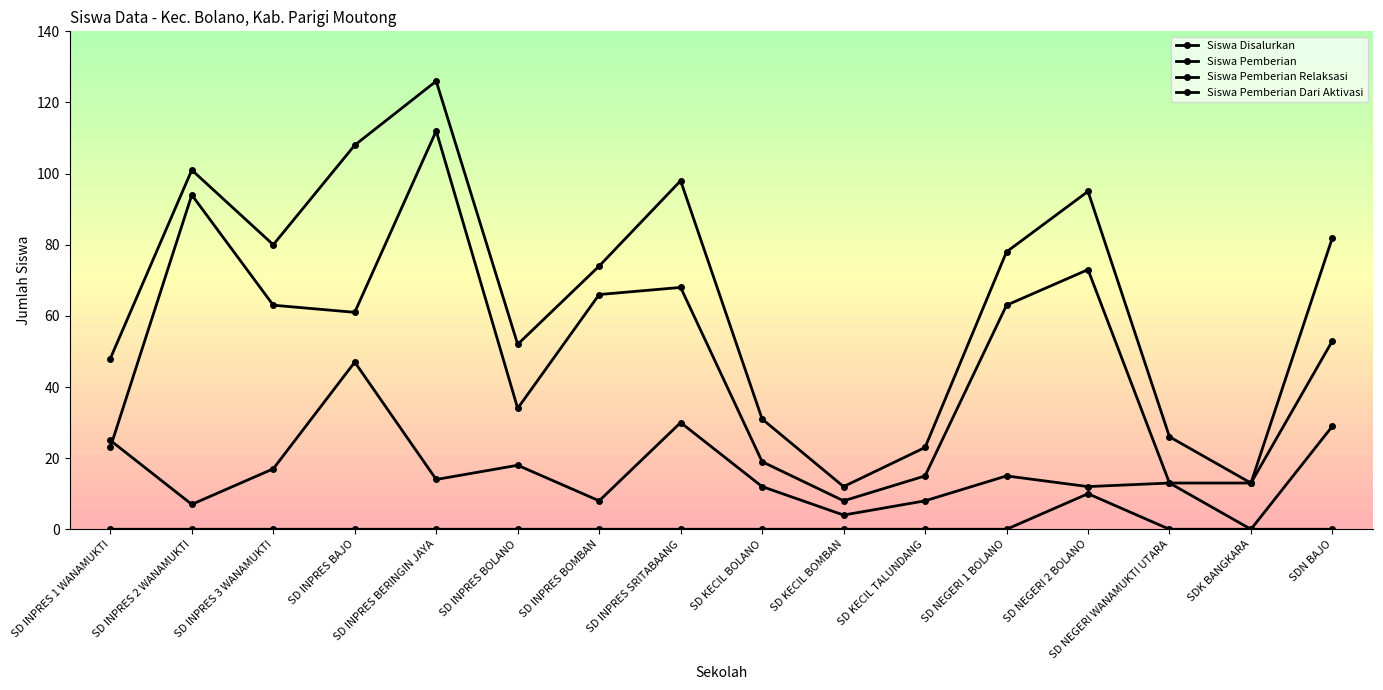

How many data points does each series have?

16